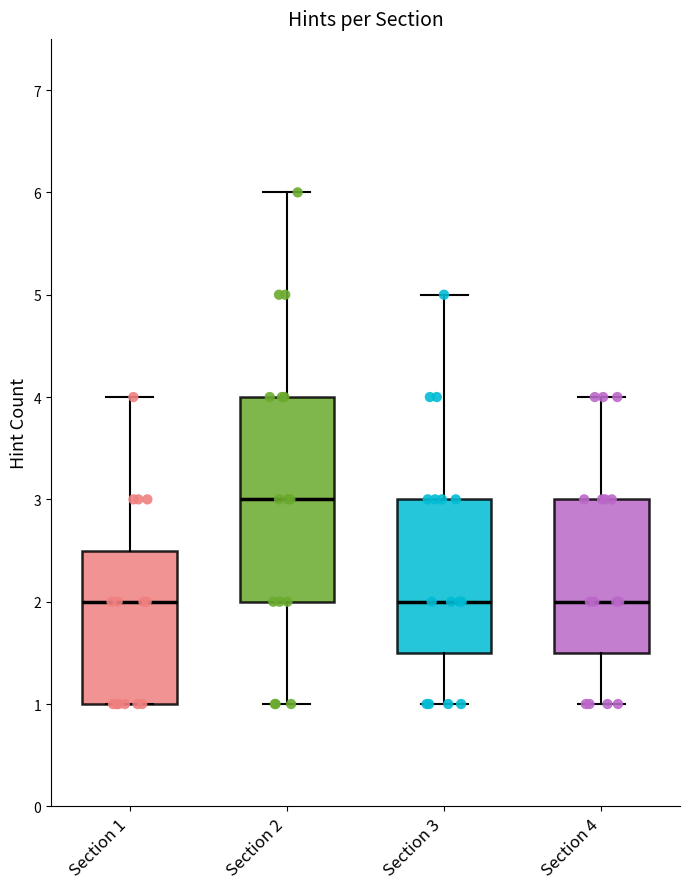

Reading left to right, transcribe this box plot: for each box, give where its median line is, the range the box spans, and where its two whiskers end, as read against the y-axis. The values are not printed on the chart, so give them approximately, as read against the axis.

Section 1: median 2.0, box 1.0 to 2.5, whiskers 1.0 to 4.0
Section 2: median 3.0, box 2.0 to 4.0, whiskers 1.0 to 6.0
Section 3: median 2.0, box 1.5 to 3.0, whiskers 1.0 to 5.0
Section 4: median 2.0, box 1.5 to 3.0, whiskers 1.0 to 4.0